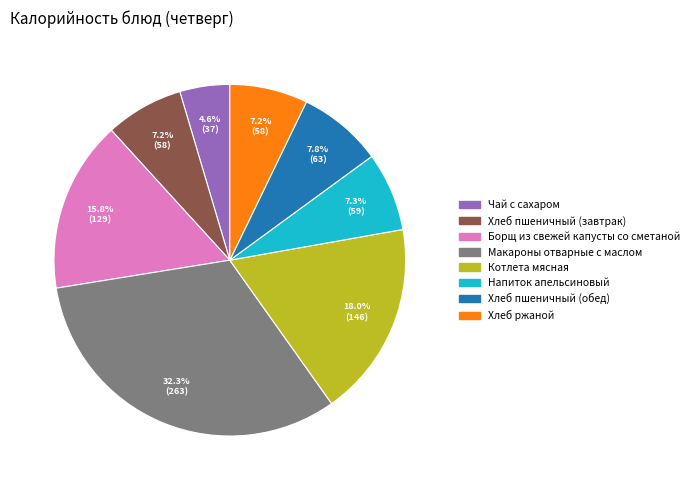

Does Котлета мясная represent more than half of the total?

No